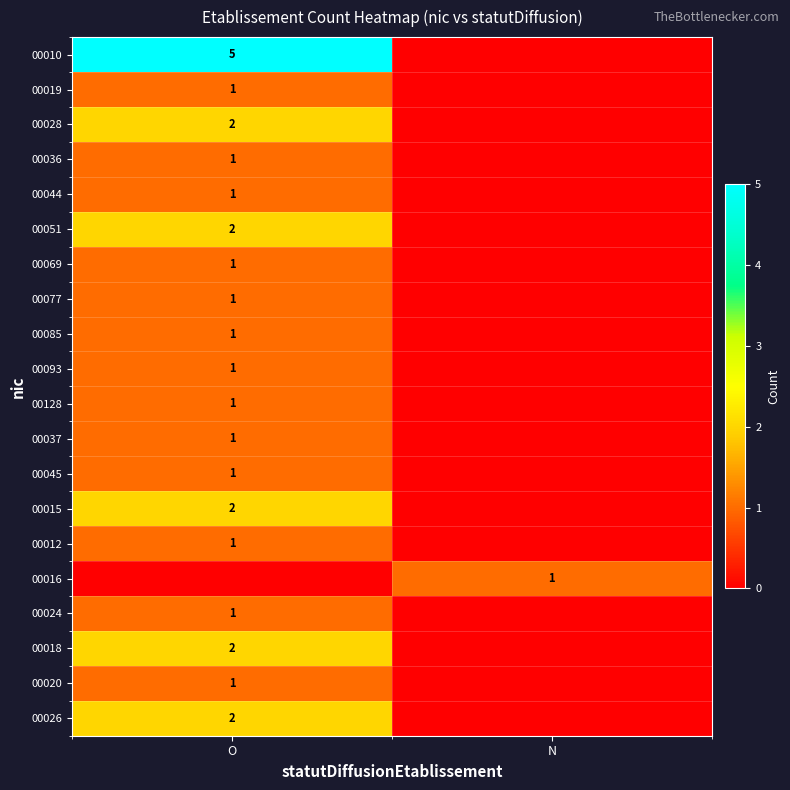

How many series are shown in this chart?

20